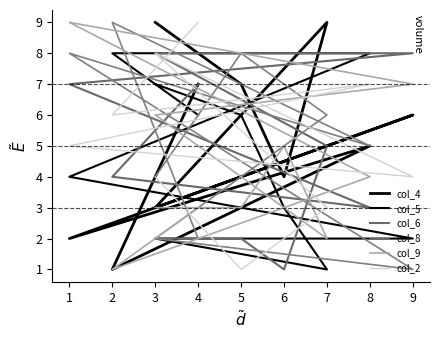

Where do col_2 and col_4 first cross each other?

7 and 3